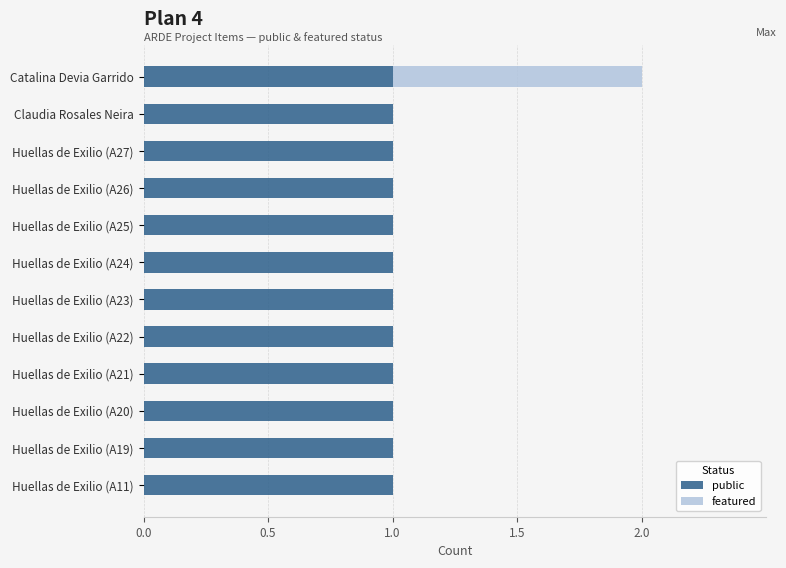

At which category is the sum across all series the highest?

Catalina Devia Garrido